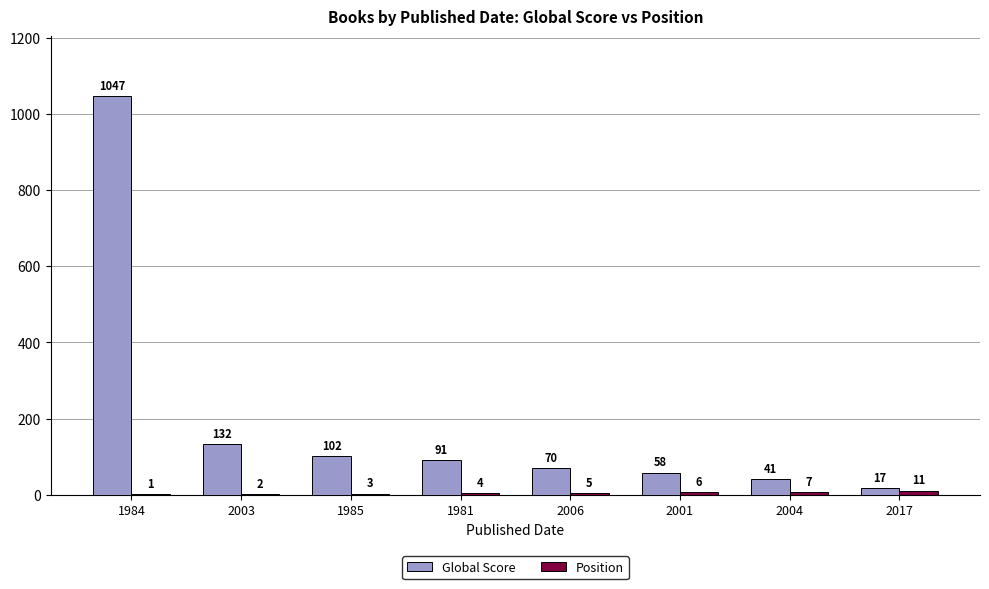

Count the number of categories in the chart.

8